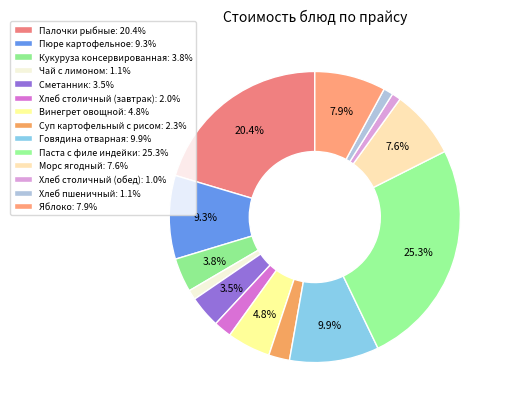

To the nearest percent, what is the average slice percentage?

7%